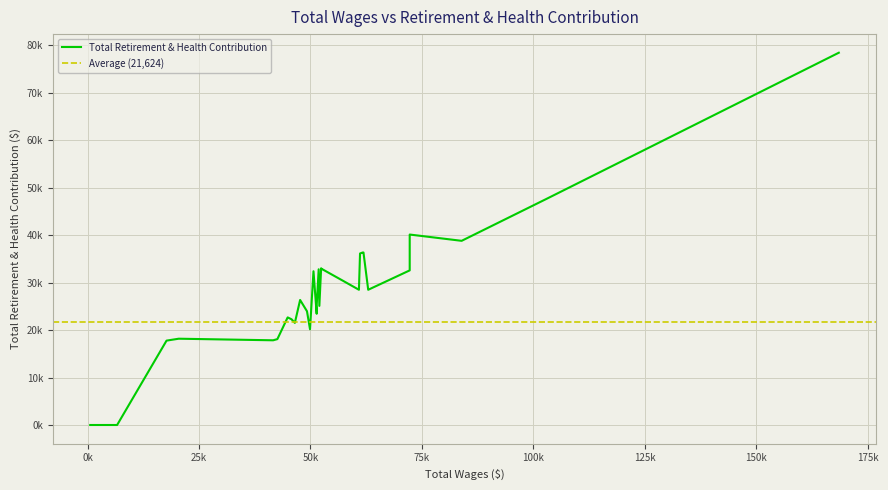

How many points are lower than both their immediate neighbors (excluding endpoints)?

8